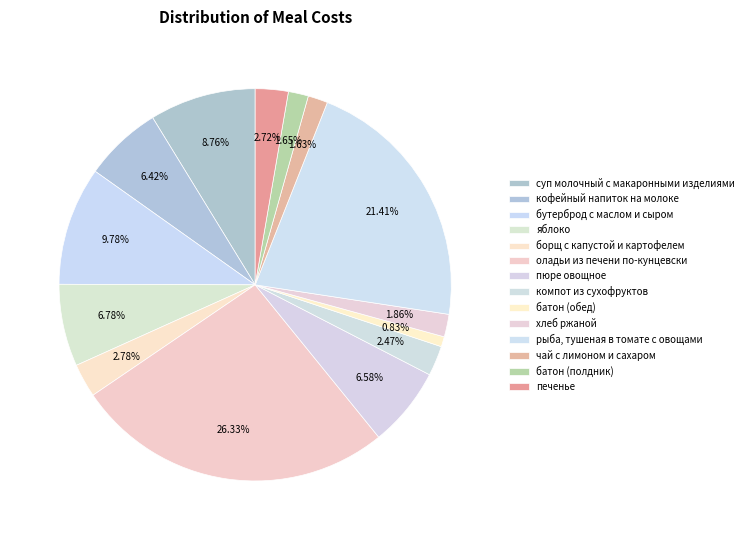

Does хлеб ржаной represent more than half of the total?

No